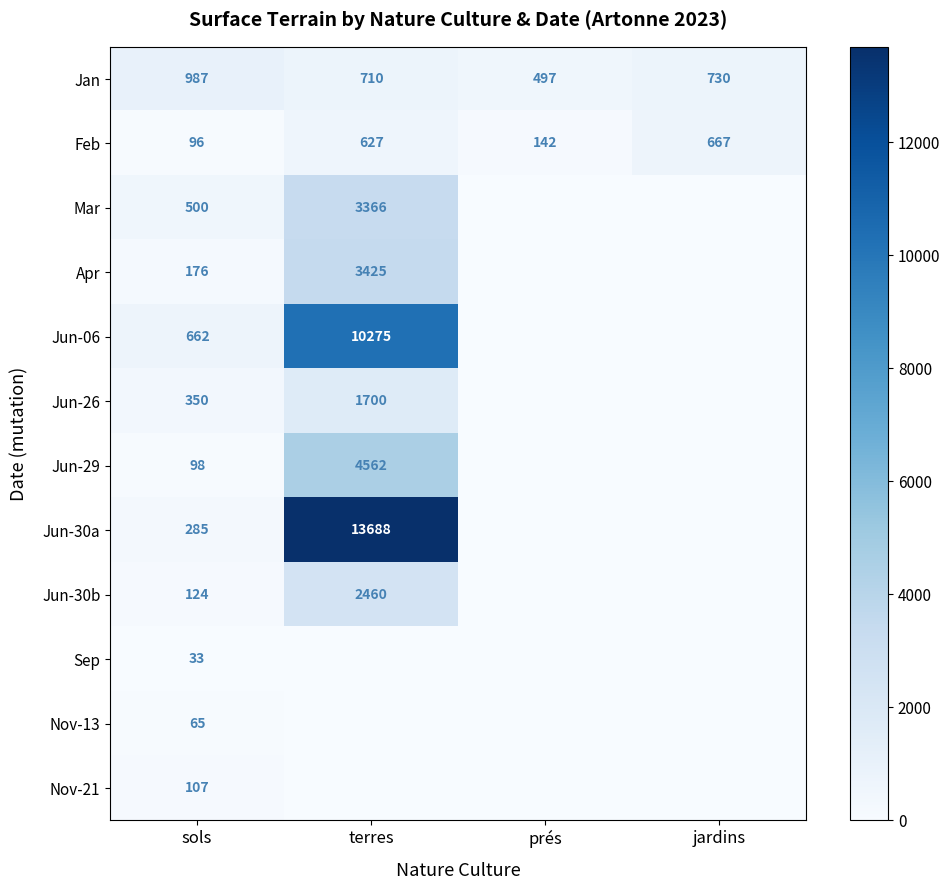

The value of Jun-30a at terres is 7141. True or false?

False